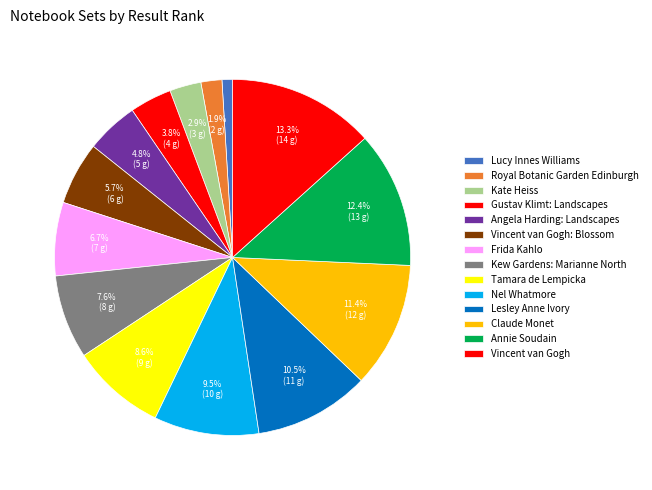

How many slices are in this pie chart?

14